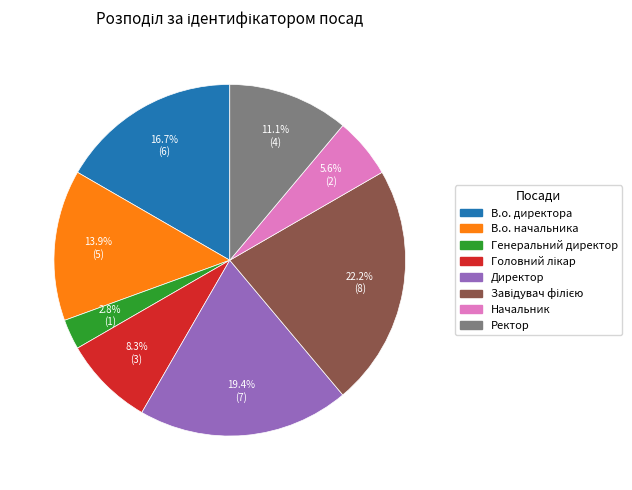

Which category has the smallest portion of the pie?

Генеральний директор